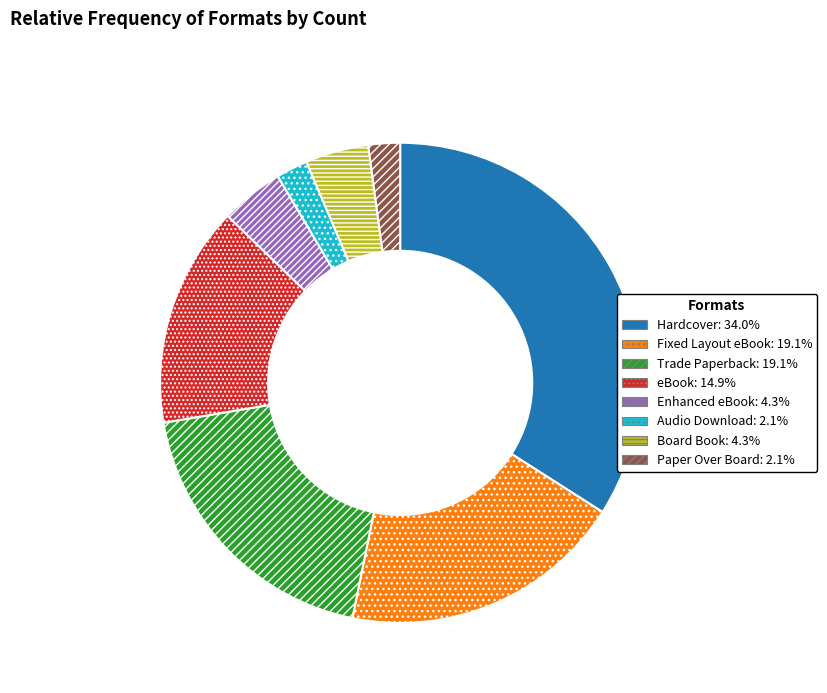

Approximately how many times larger is the value at Enhanced eBook compared to eBook?

0.3